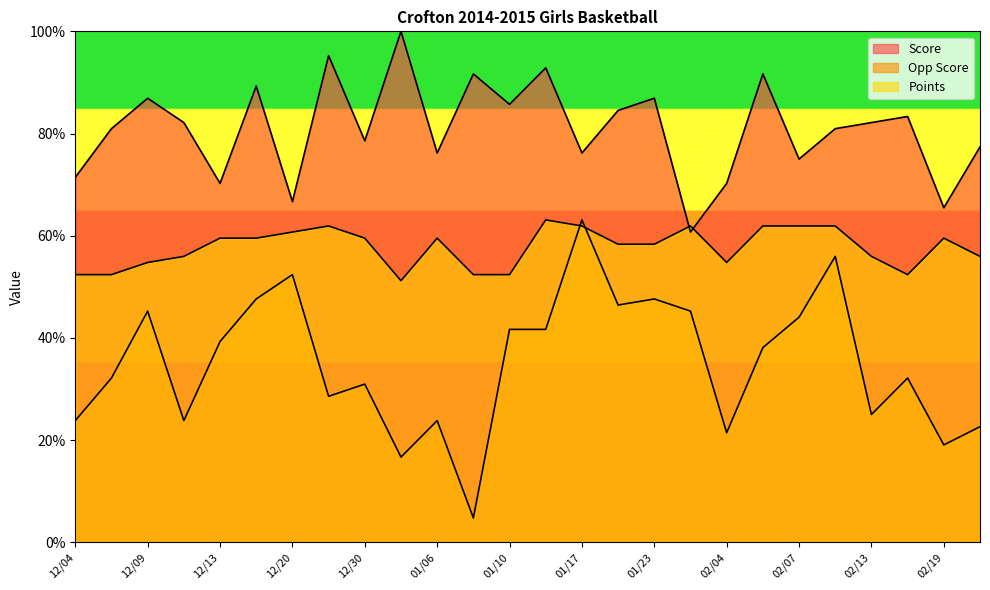

What is the difference between the Points values at 12/13 and 02/17?

7.1